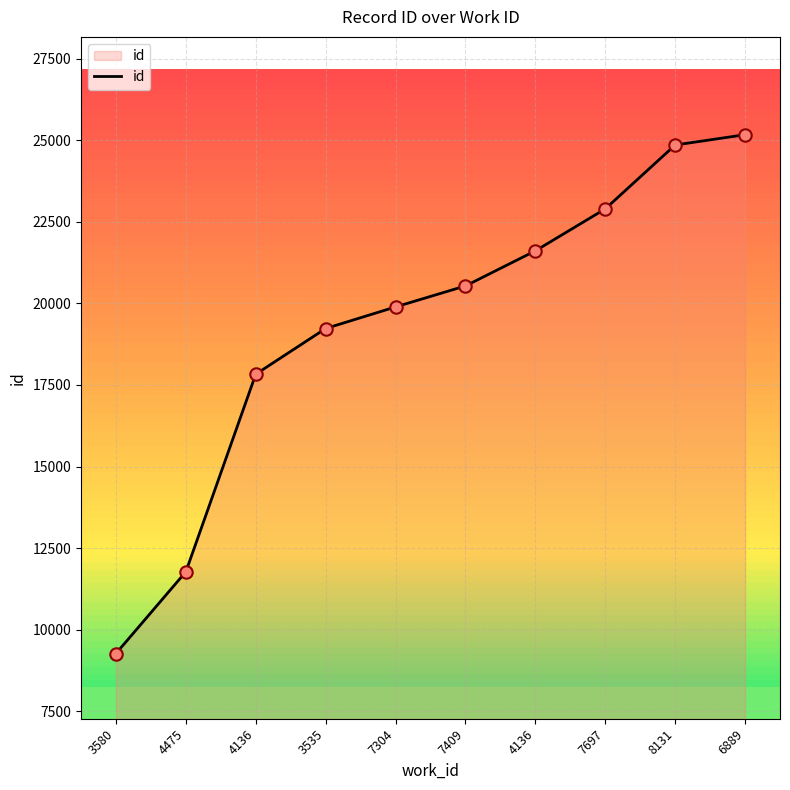

How many lines are shown in the chart?

1